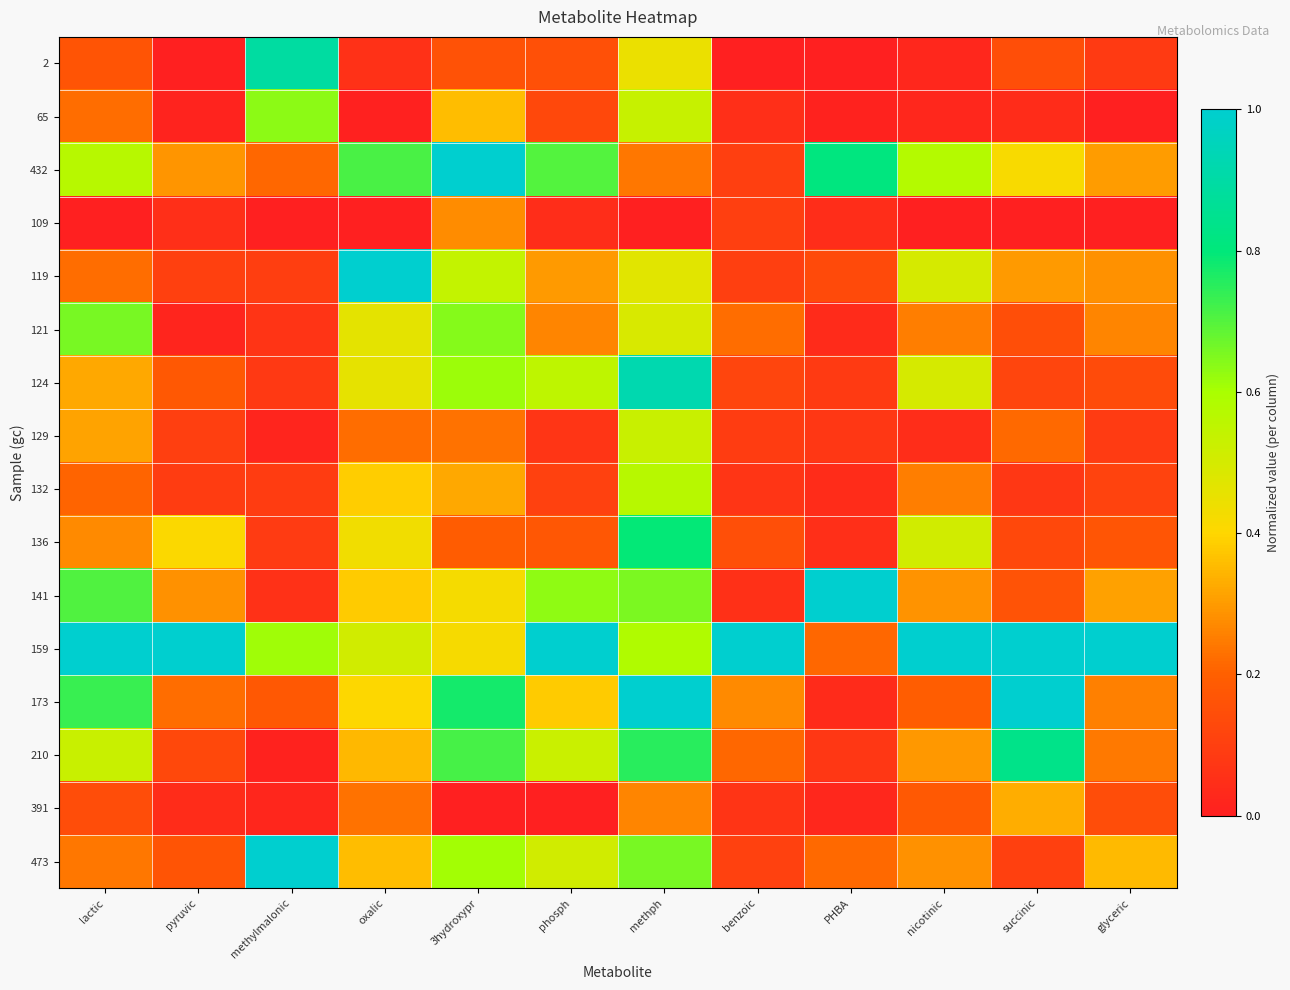

At which category is the sum across all series the highest?

methph